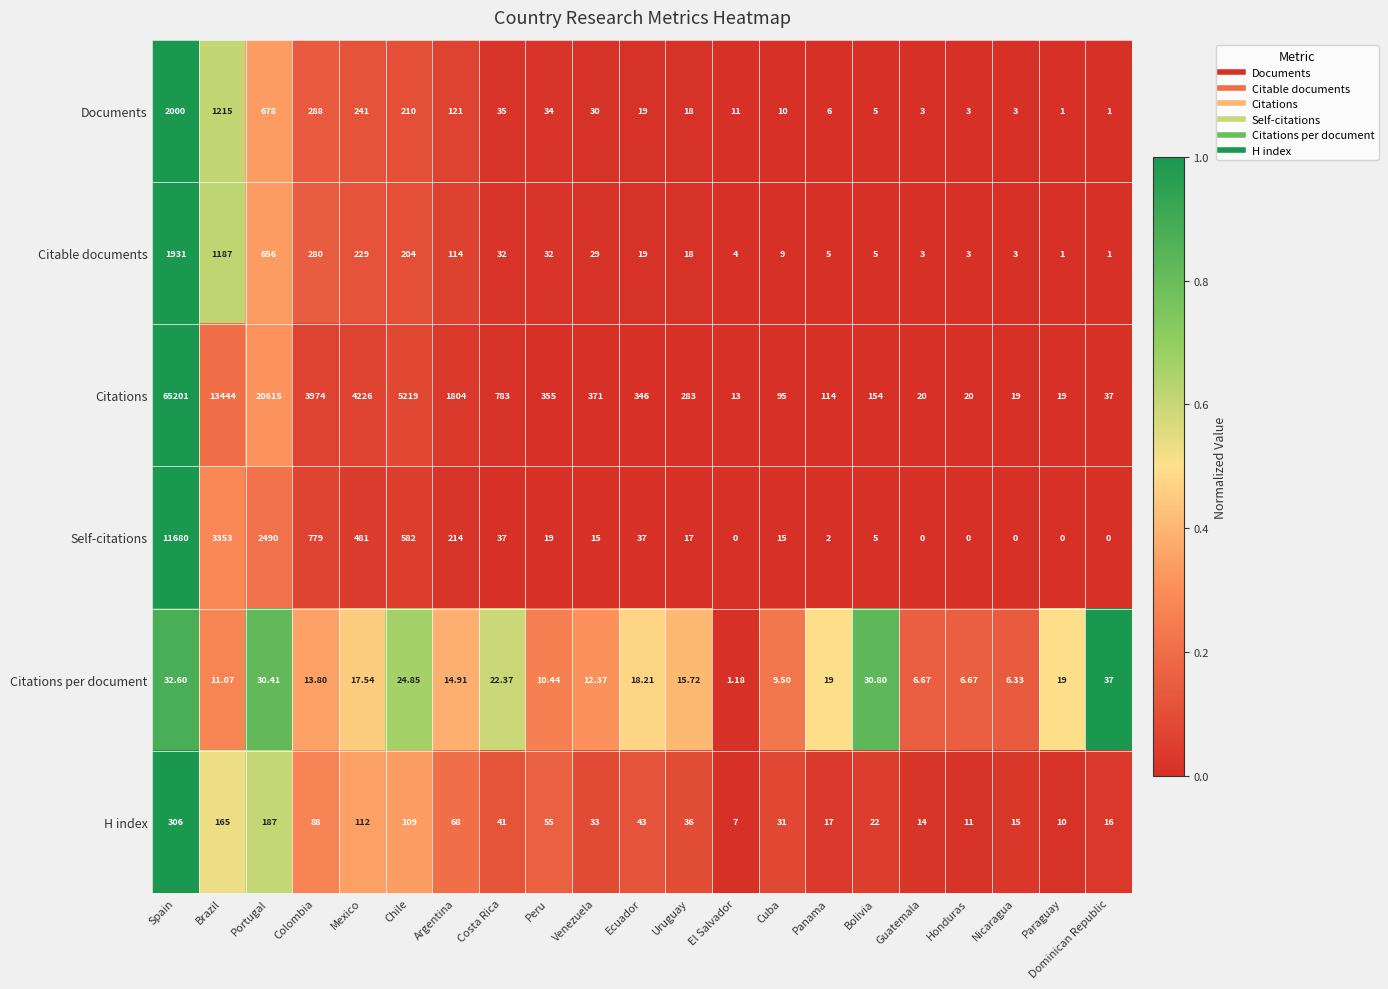

Which category has the highest value across all series?

Spain